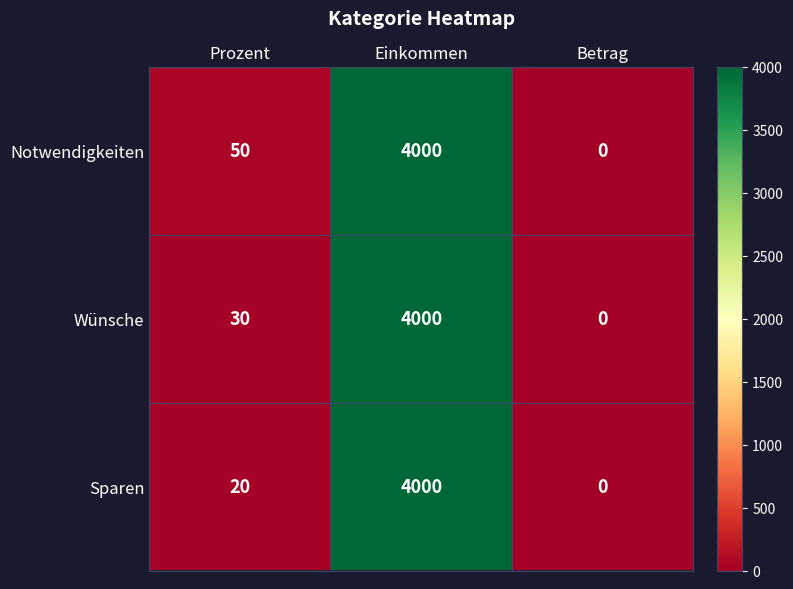

Reading left to right, what are all the values shown in this chart?

Notwendigkeiten: 50	4000	0
Wünsche: 30	4000	0
Sparen: 20	4000	0